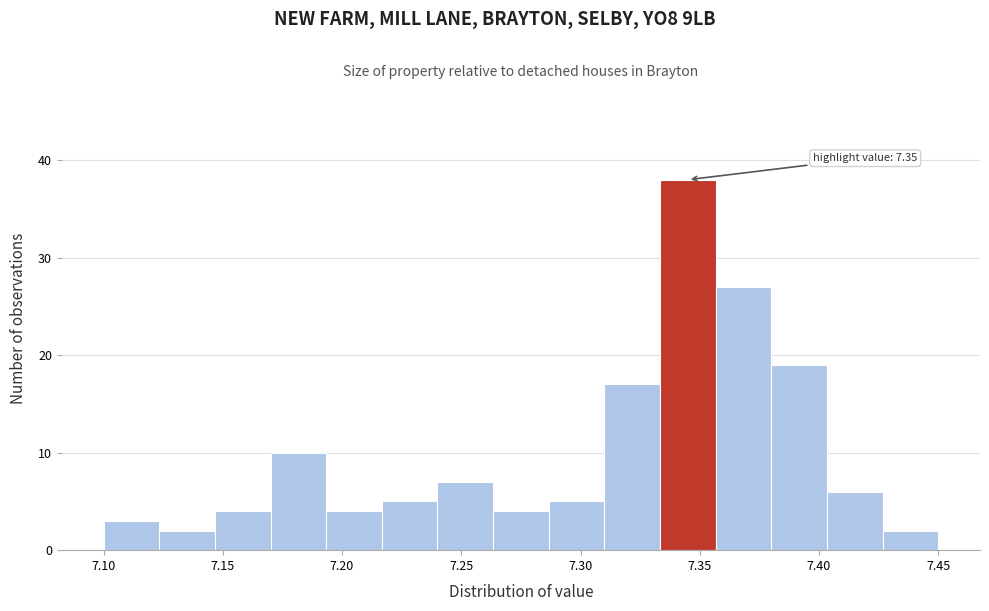

Over which range of the x-axis is the bar tallest?

7.335 to 7.355